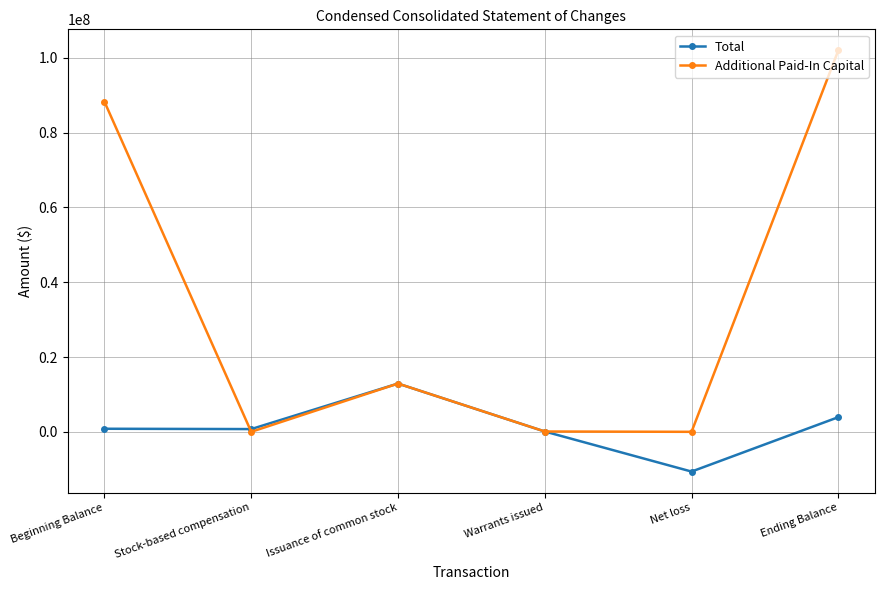

What is the sum of the Total values at Issuance of common stock and Warrants issued?

12986841